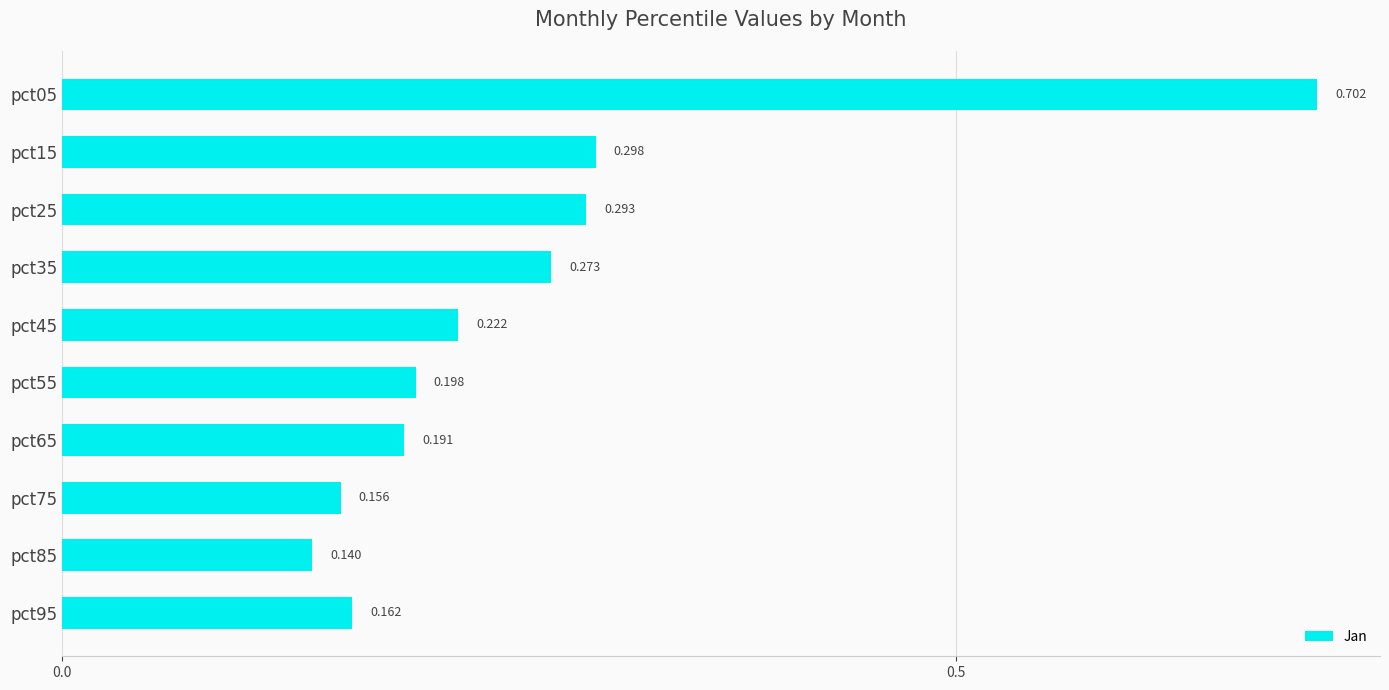

What is the maximum value shown in the chart?

0.7